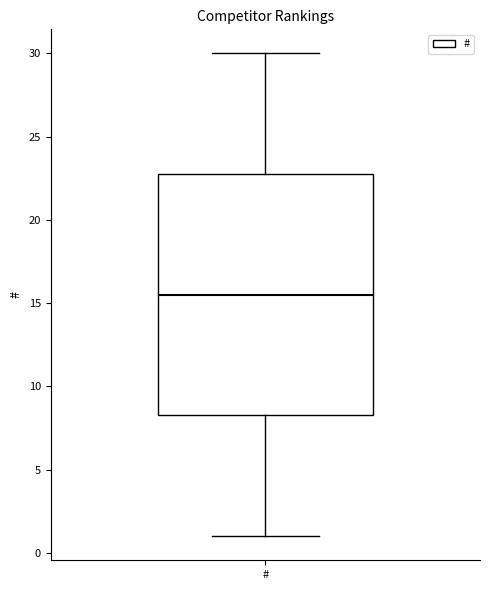

Where is the lower edge of the box for # on the y-axis? The values are not printed on the chart, so give them approximately, as read against the axis.

8.5